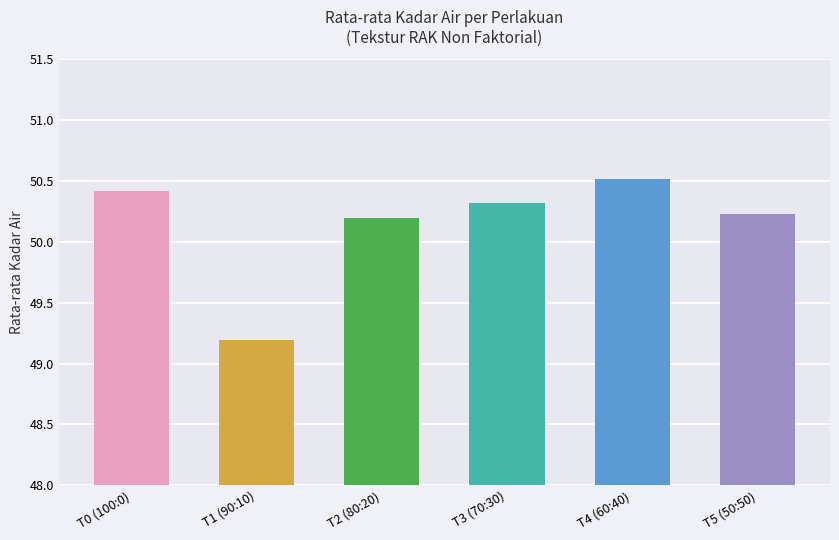

Between T4 (60:40) and T5 (50:50), which is larger?

T4 (60:40)